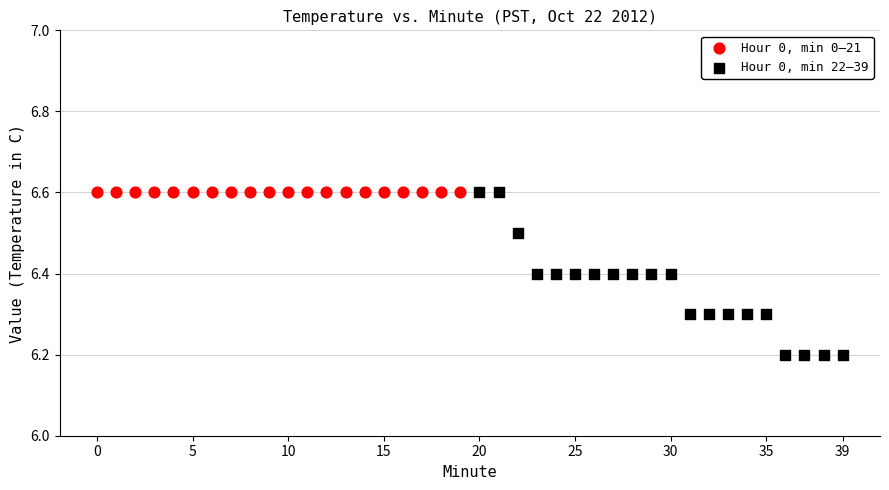

Which series contains the lowest Y value?

Hour 0, min 22–39